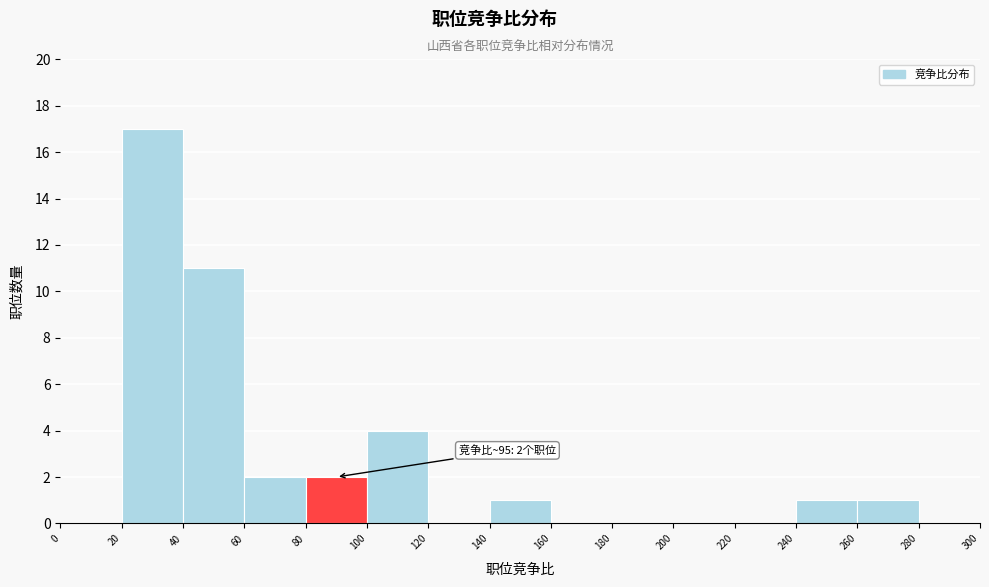

Which range on the x-axis has the tallest bar?

20 to 40